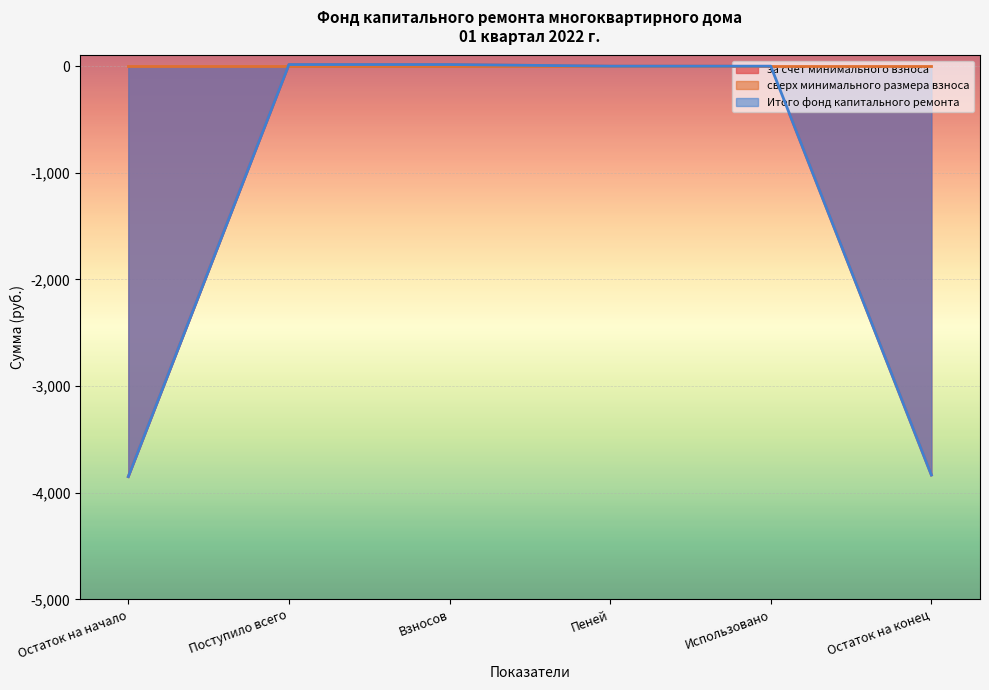

What is the label of the 2nd point from the left?

Поступило всего